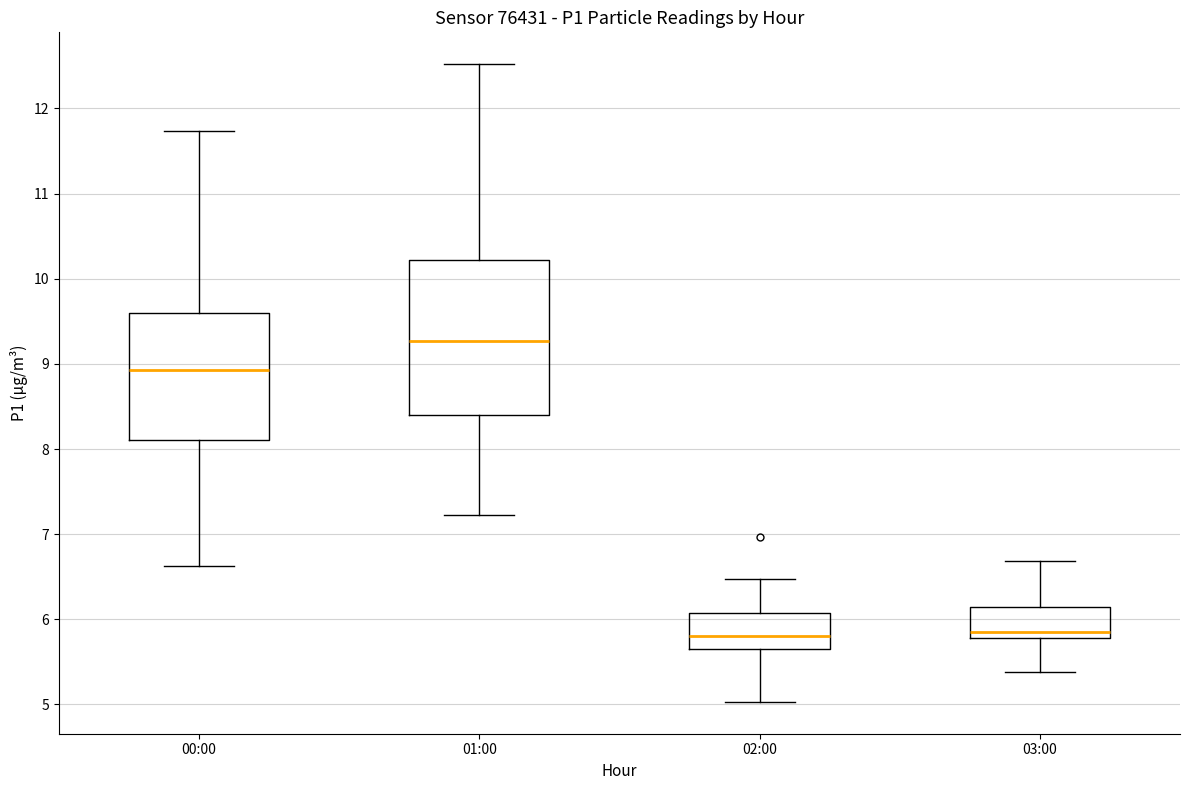

Which box has the highest median line?

01:00